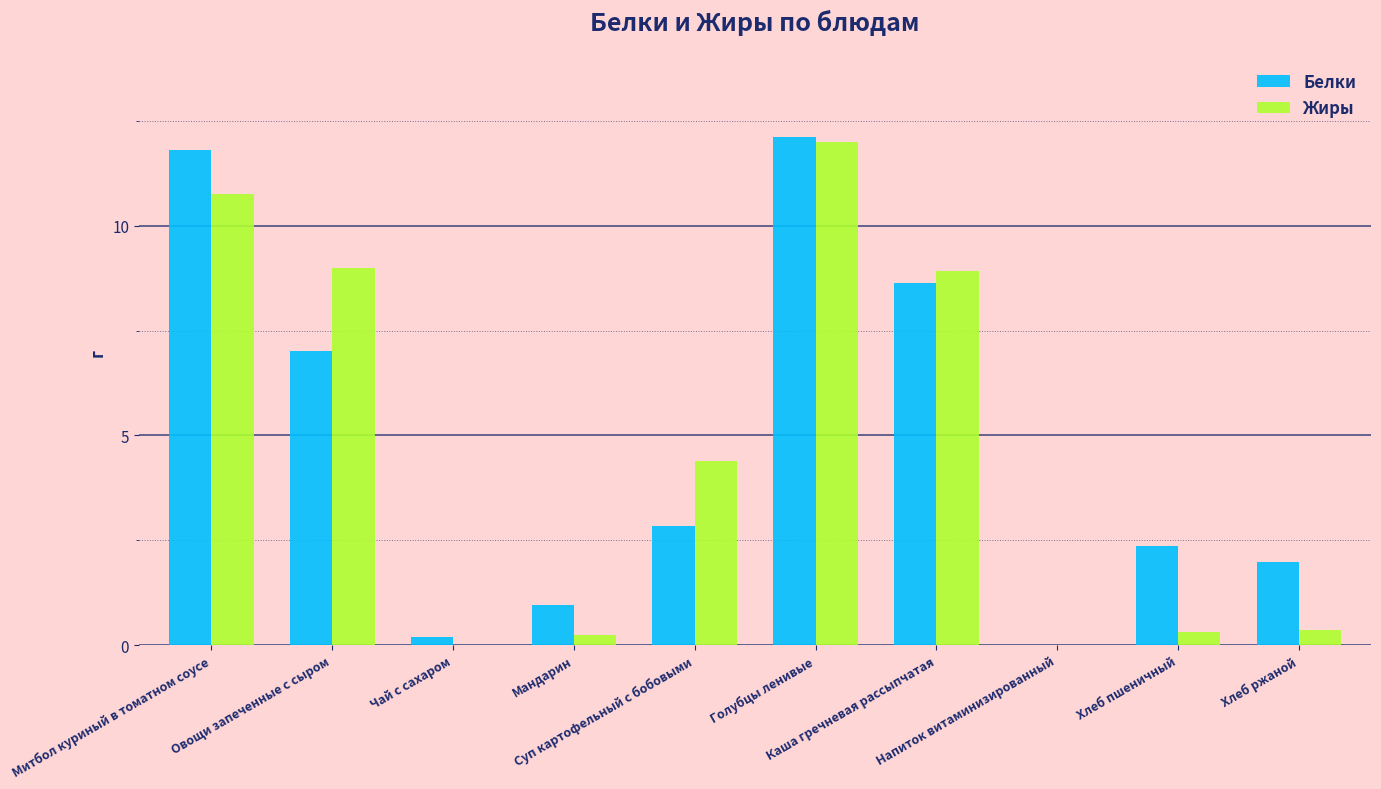

How many series are shown in this chart?

2